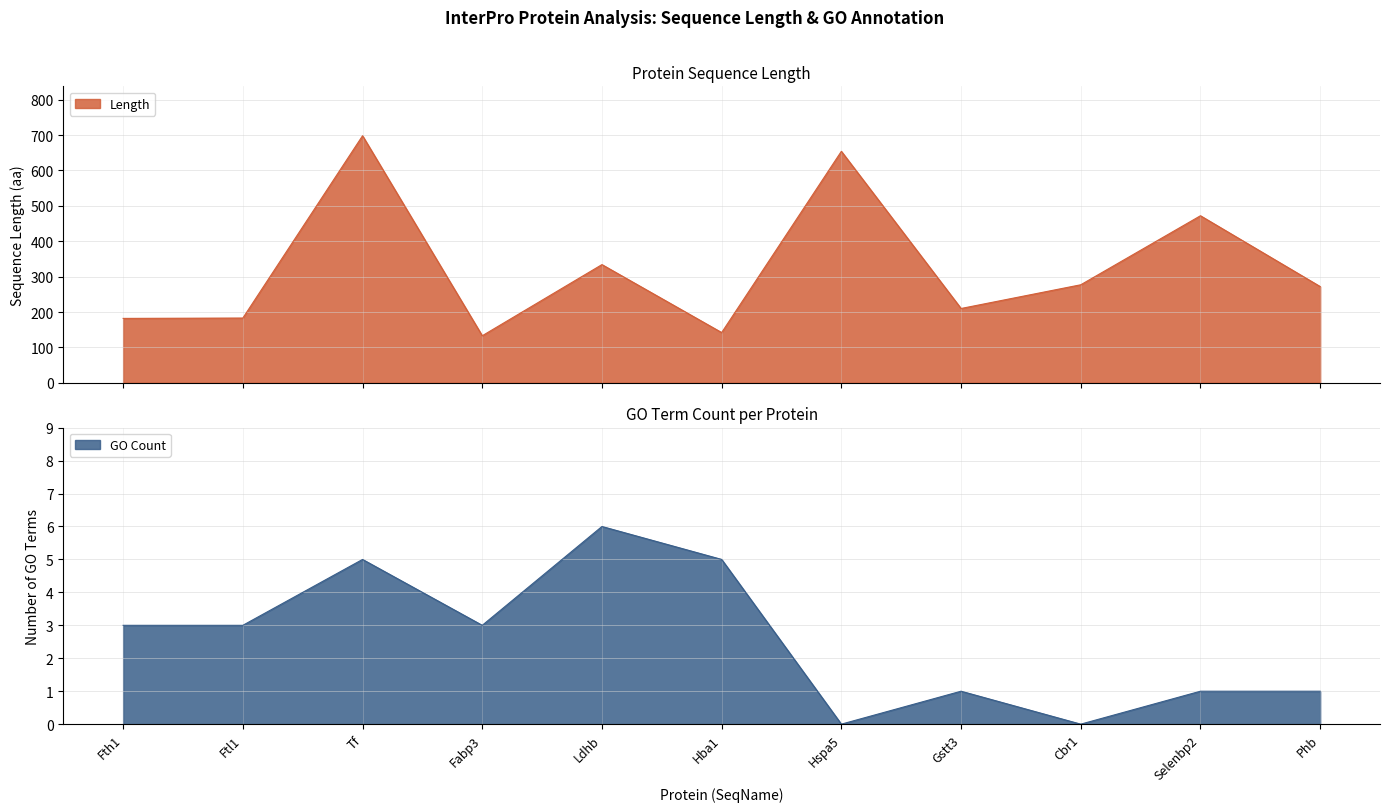

What is the sum of all Length values?

3557